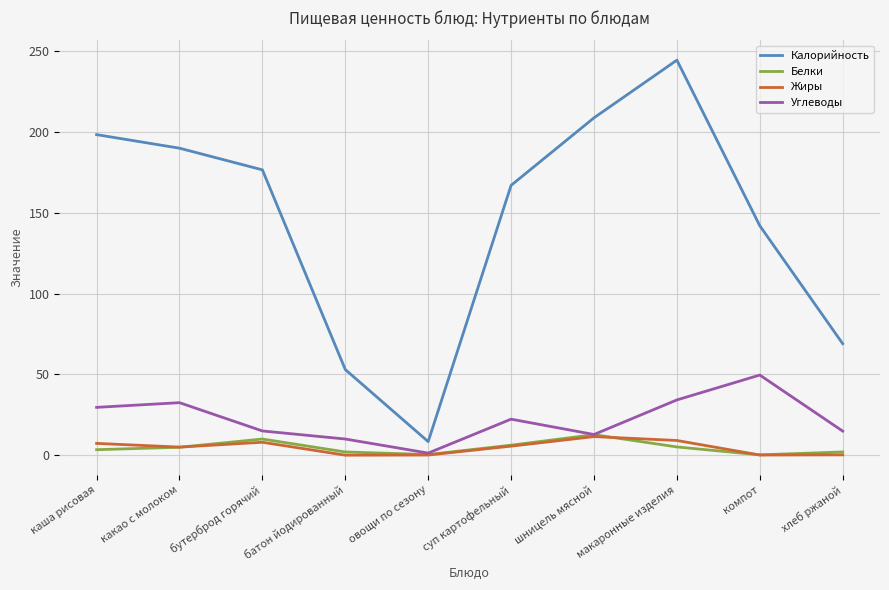

True or false: Белки and Калорийность intersect in this chart.

False